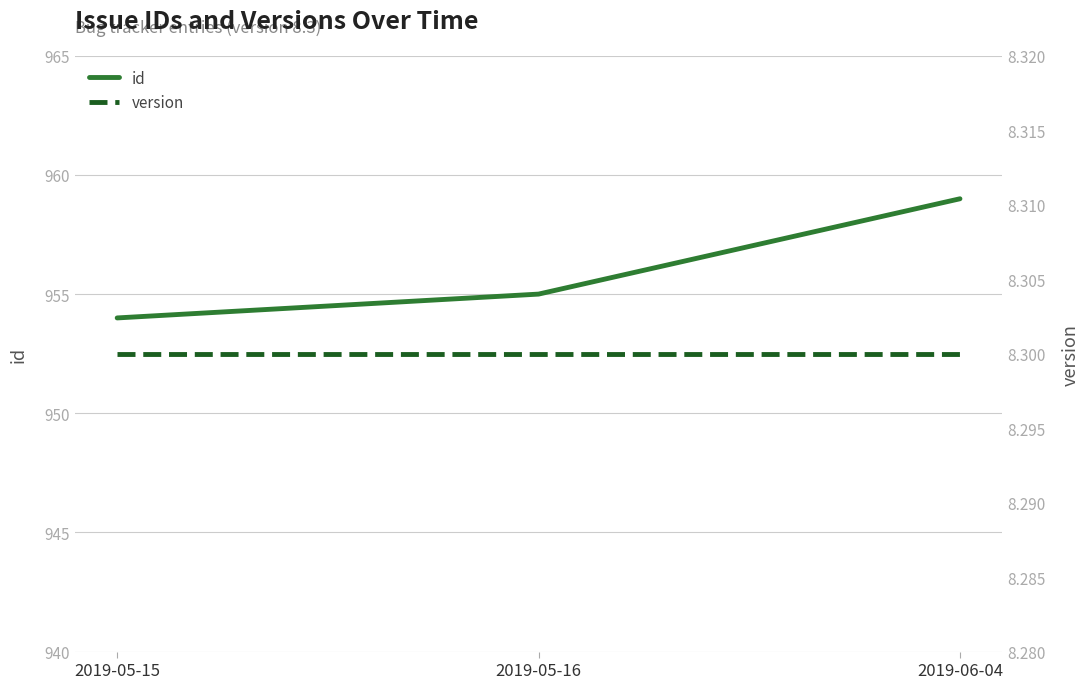

How many data points in id are less than 955?

1